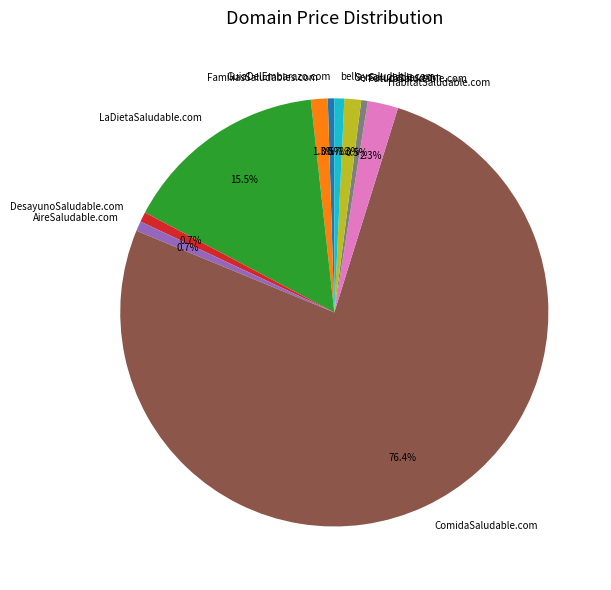

To the nearest percent, what is the difference between the largest and smallest slice percentages?

76%